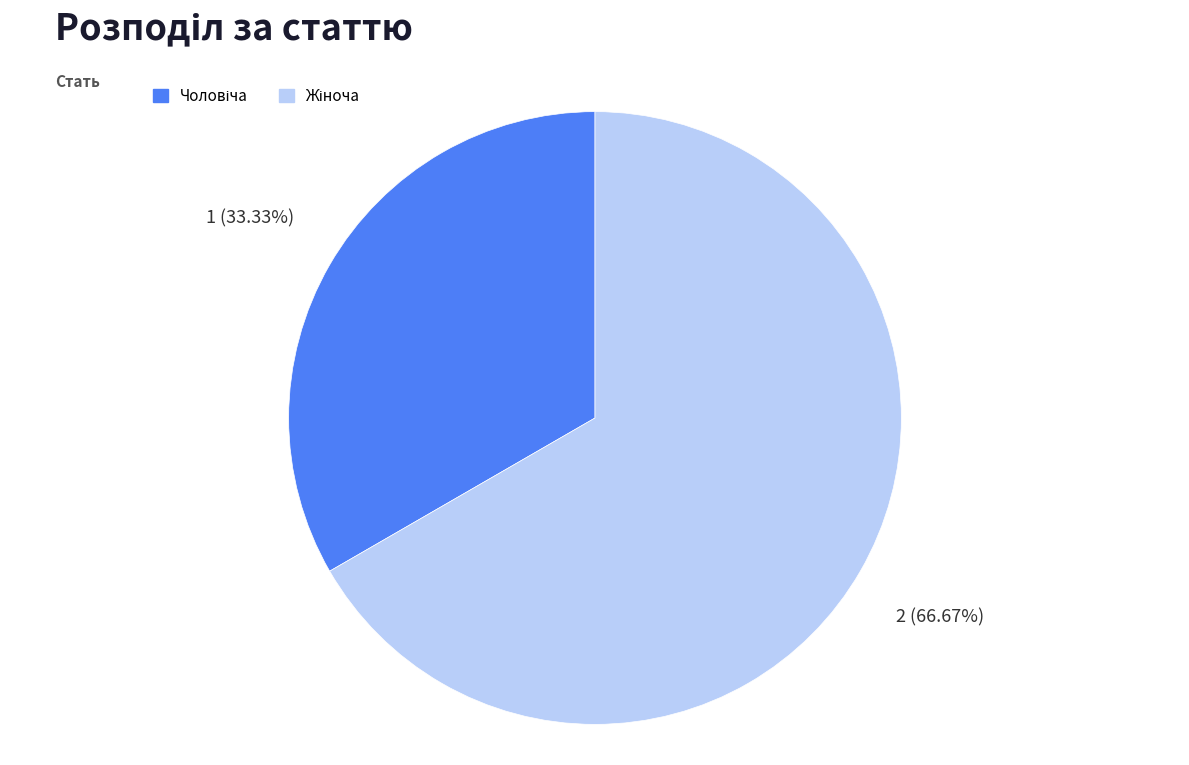

Does any single category account for the majority?

Yes